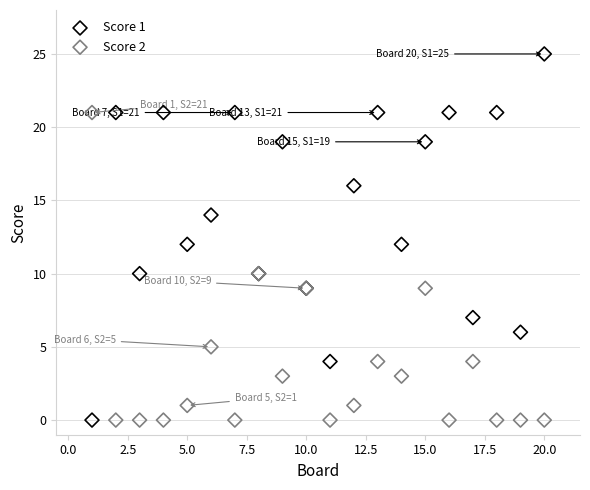

Which series reaches the maximum Y coordinate?

Score 1